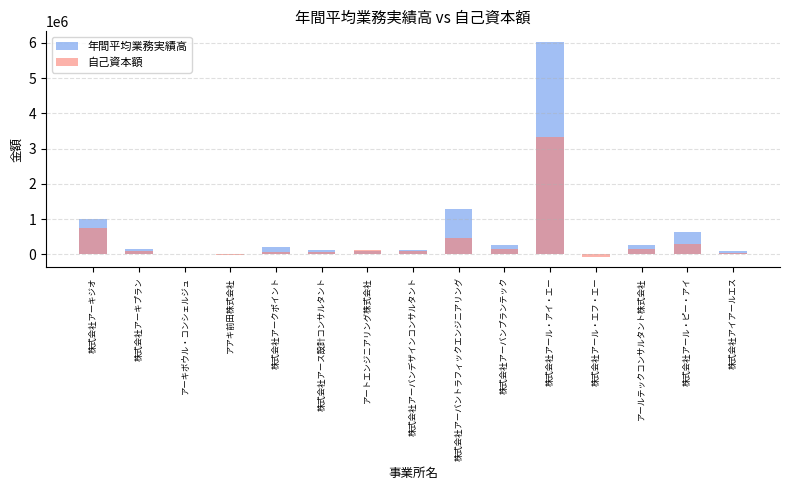

Reading left to right, extract all data points from this chart.

年間平均業務実績高: 株式会社アーキジオ=1012055	株式会社アーキプラン=156241	アーキボウル・コンシェルジュ=4045	アアキ前田株式会社=21918	株式会社アークポイント=205752	株式会社アース設計コンサルタント=114456	アートエンジニアリング株式会社=84745	株式会社アーバンデザインコンサルタント=117944	株式会社アーバントラフィックエンジニアリング=1275182	株式会社アーバンプランテック=269365	株式会社アール・アイ・エー=6018547	株式会社アール・エフ・エー=14512	アールテックコンサルタント株式会社=271511	株式会社アール・ピー・アイ=625984	株式会社アイアールエス=85183
自己資本額: 株式会社アーキジオ=755052	株式会社アーキプラン=86883	アーキボウル・コンシェルジュ=4878	アアキ前田株式会社=-5300	株式会社アークポイント=62745	株式会社アース設計コンサルタント=83115	アートエンジニアリング株式会社=125012	株式会社アーバンデザインコンサルタント=94201	株式会社アーバントラフィックエンジニアリング=457660	株式会社アーバンプランテック=154657	株式会社アール・アイ・エー=3338073	株式会社アール・エフ・エー=-64676	アールテックコンサルタント株式会社=152723	株式会社アール・ピー・アイ=289844	株式会社アイアールエス=46578